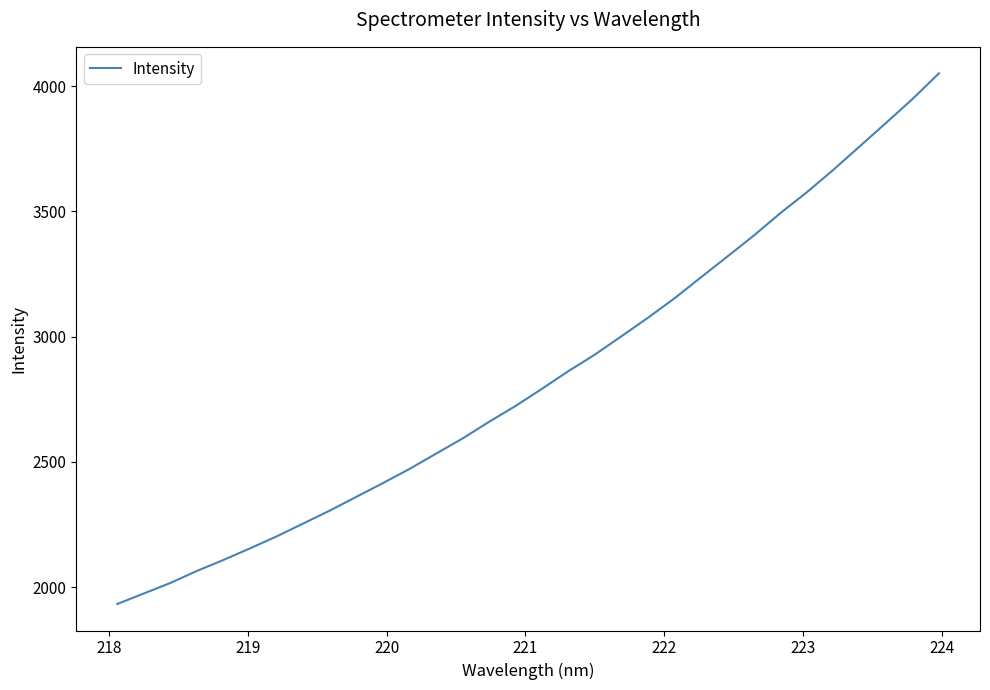

What is the maximum value shown in the chart?

4051.3